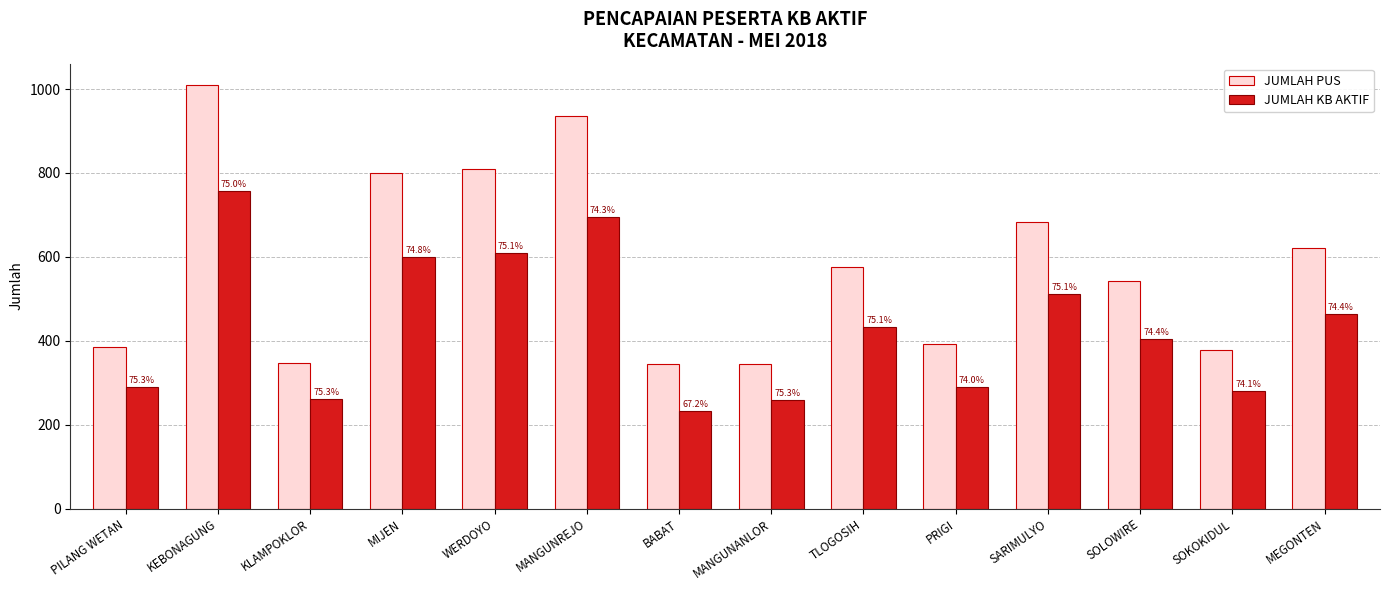

Does the chart contain stacked bars?

No